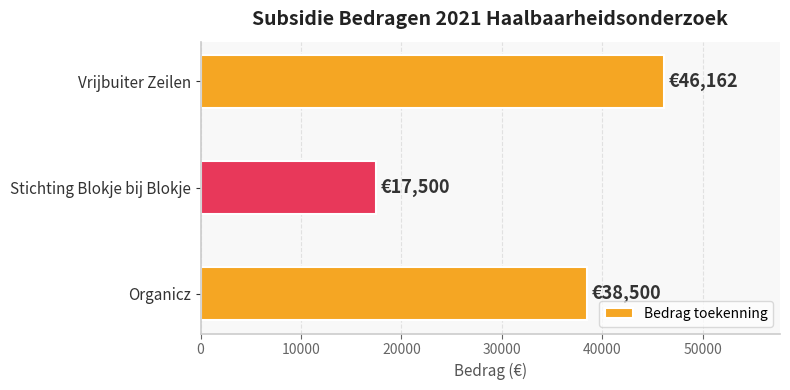

True or false: the data shows 5178 at Stichting Blokje bij Blokje.

False